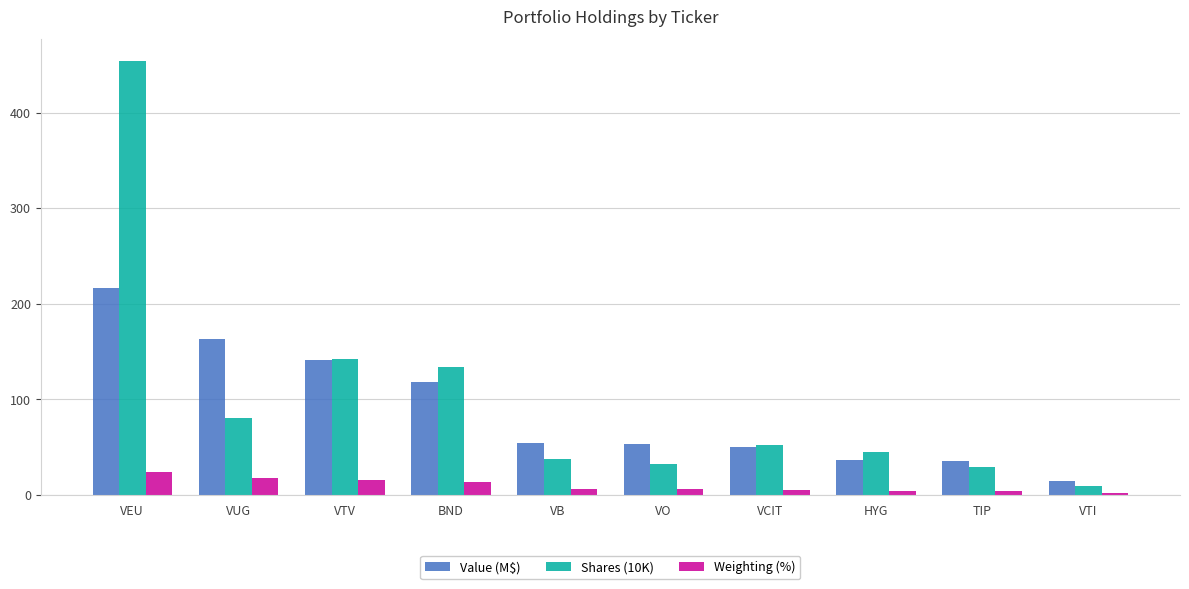

At which category is the sum across all series the highest?

VEU